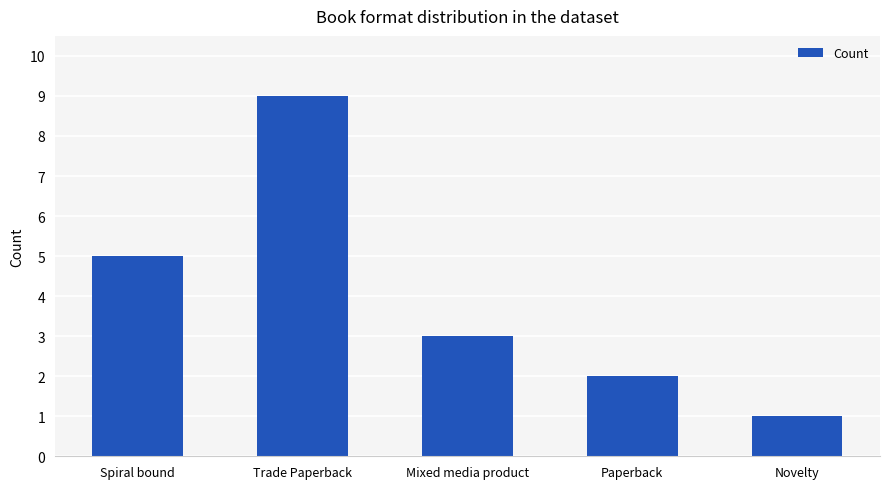

Reading left to right, transcribe all the data shown in this chart.

Spiral bound=5	Trade Paperback=9	Mixed media product=3	Paperback=2	Novelty=1